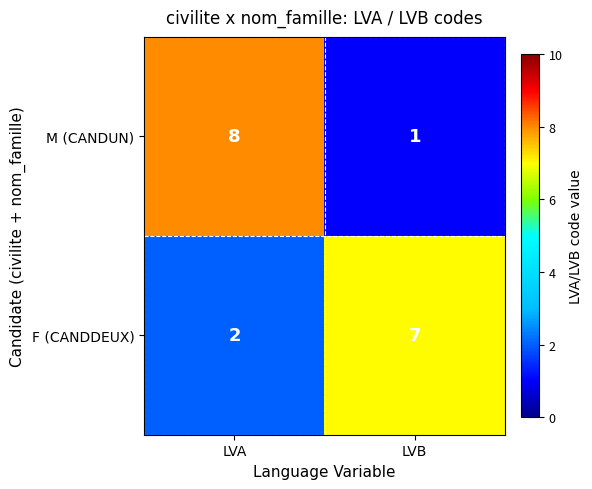

Reading right to left, transcribe all the data shown in this chart.

M (CANDUN): LVB=1	LVA=8
F (CANDDEUX): LVB=7	LVA=2